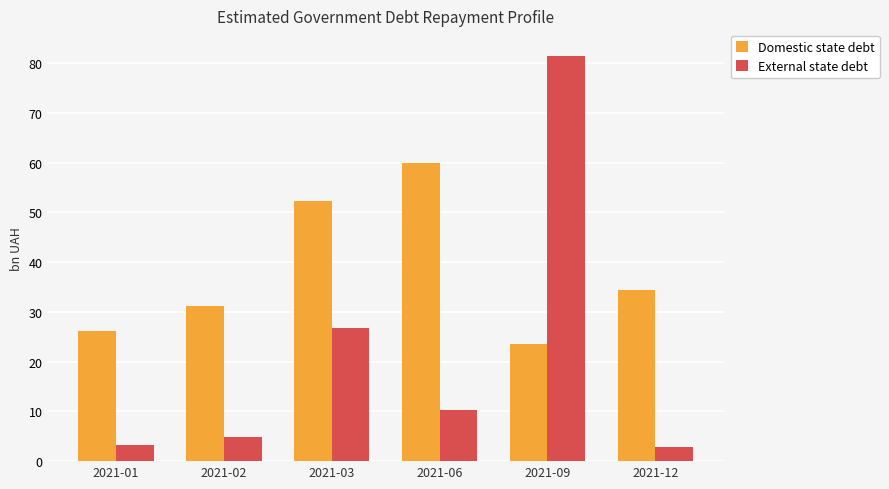

Which series has the largest range (max minus min)?

External state debt